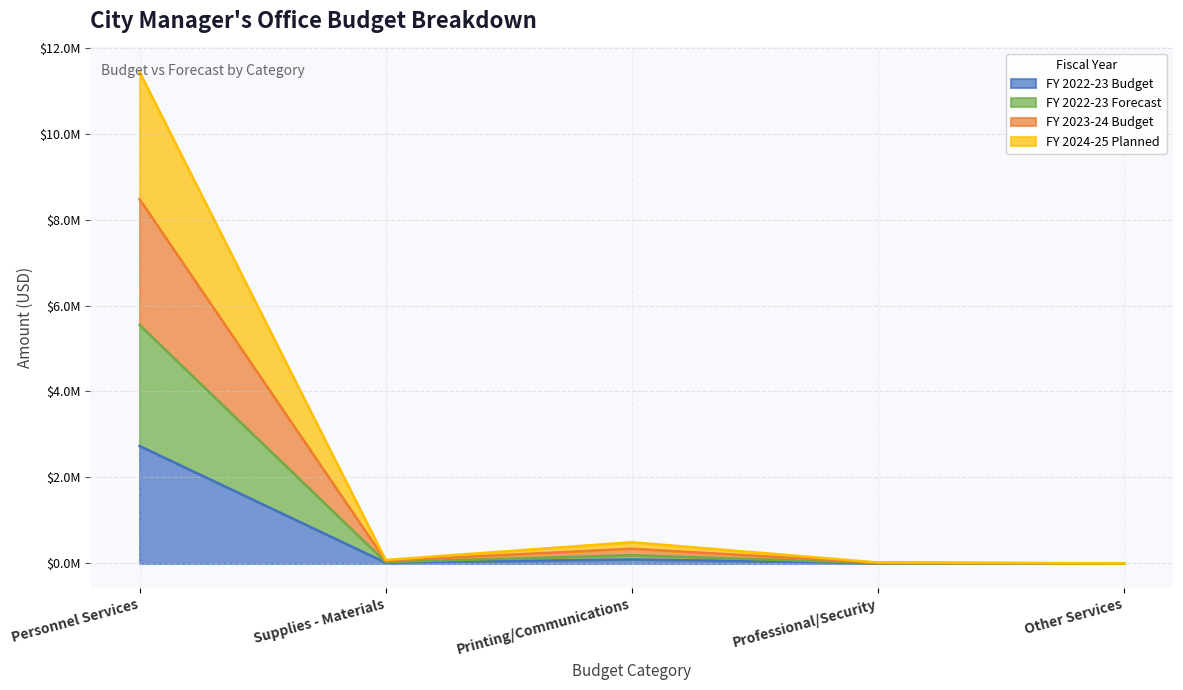

What are all the series names shown in the legend?

FY 2022-23 Budget, FY 2022-23 Forecast, FY 2023-24 Budget, FY 2024-25 Planned